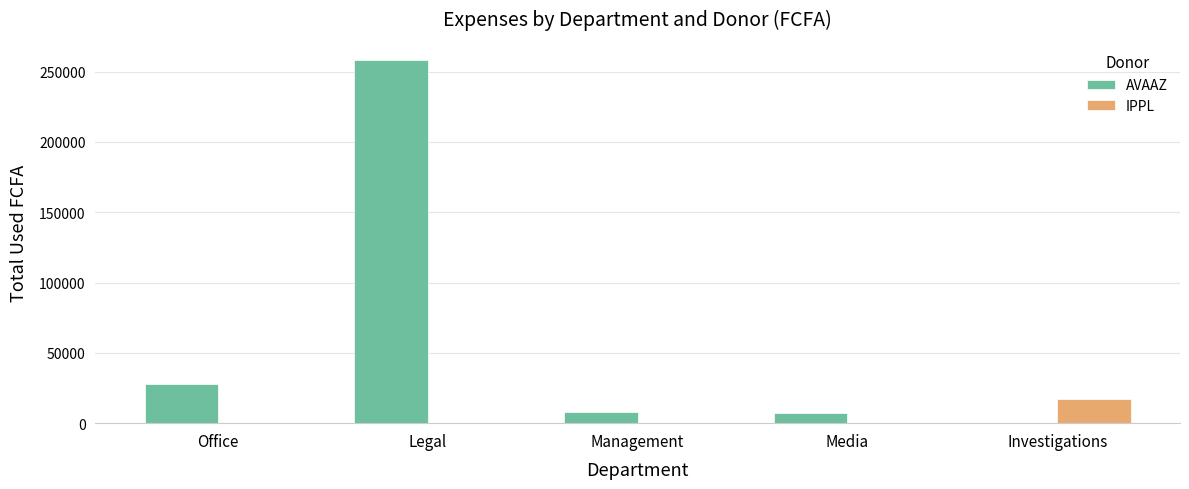

Count the number of data series in this chart.

2